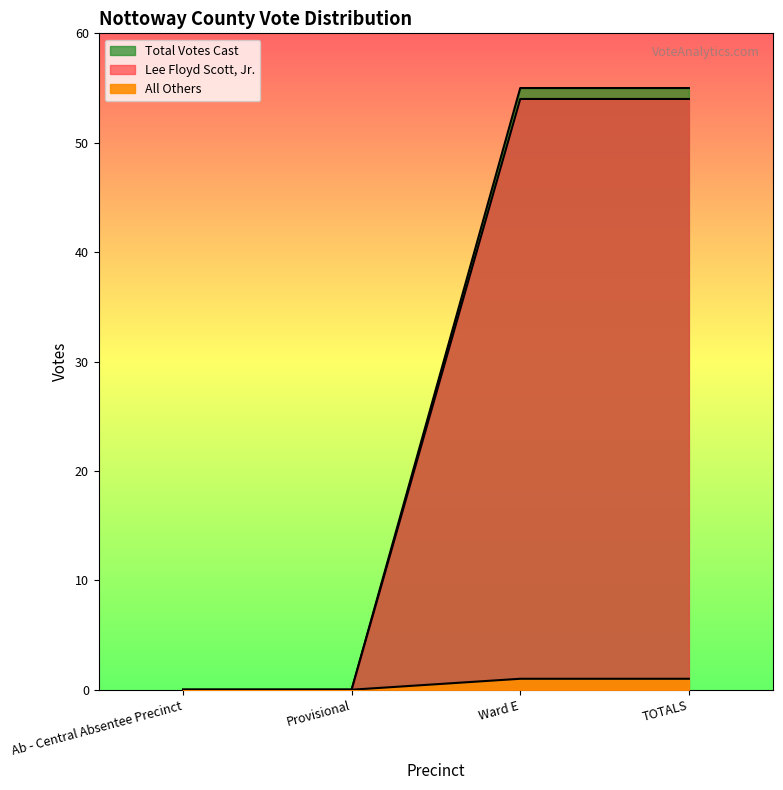

Reading left to right, what are all the values shown in this chart?

Lee Floyd Scott, Jr.: Ab - Central Absentee Precinct=0	Provisional=0	Ward E=55	TOTALS=55
All Others: Ab - Central Absentee Precinct=0	Provisional=0	Ward E=54	TOTALS=54
Total Votes Cast: Ab - Central Absentee Precinct=0	Provisional=0	Ward E=1	TOTALS=1